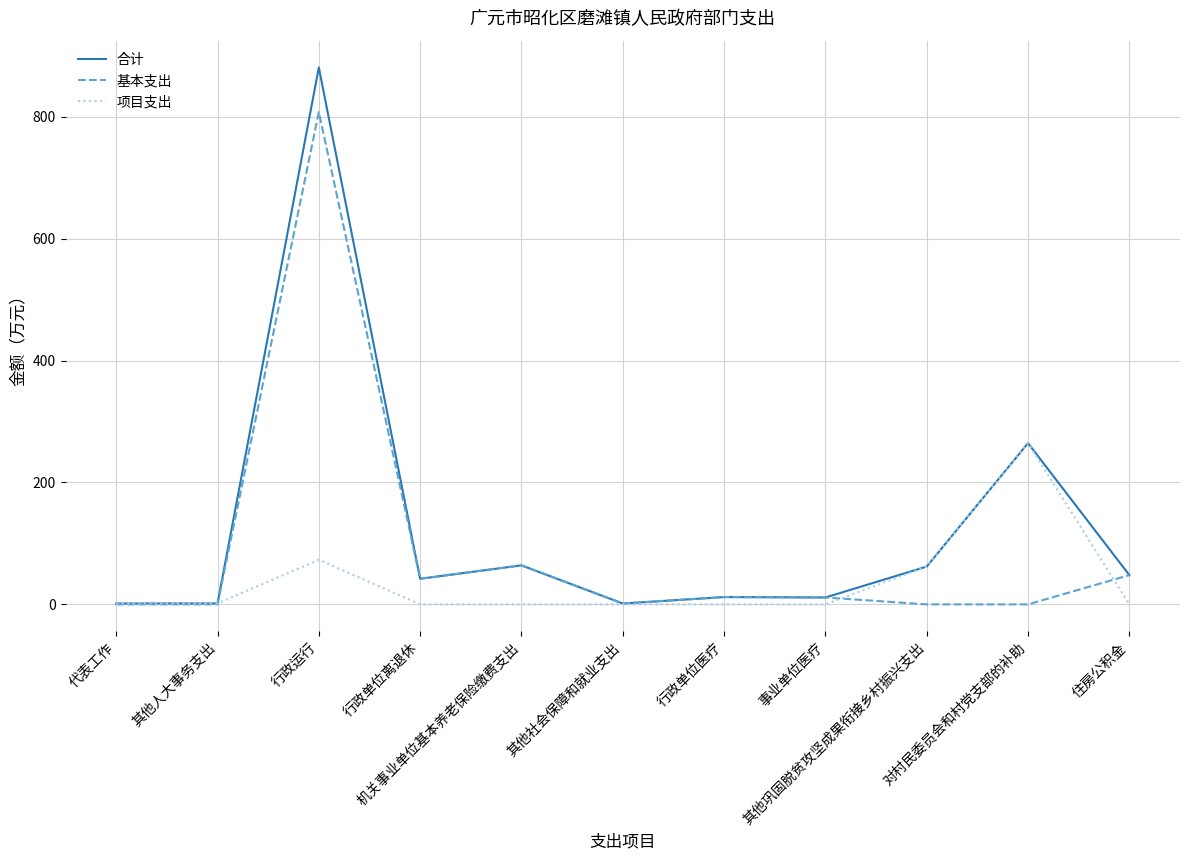

What is the highest value of the 基本支出 series?

807.6